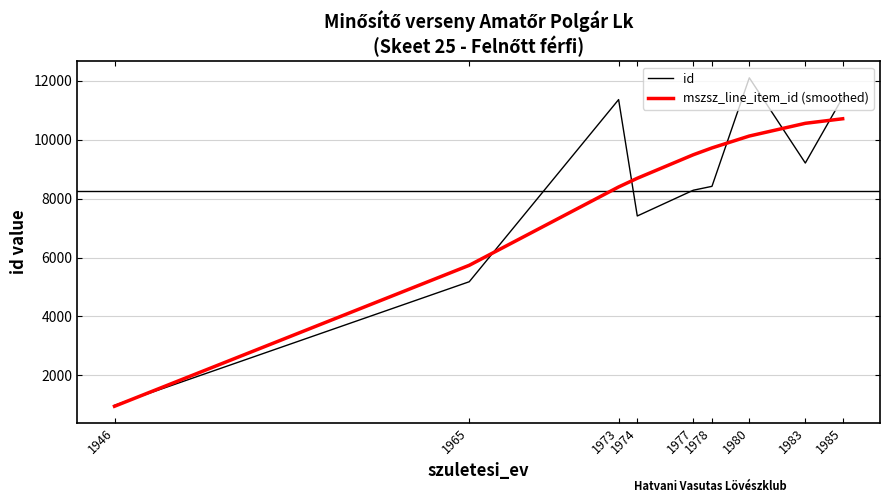

What is the maximum value shown in the chart?

12101.0